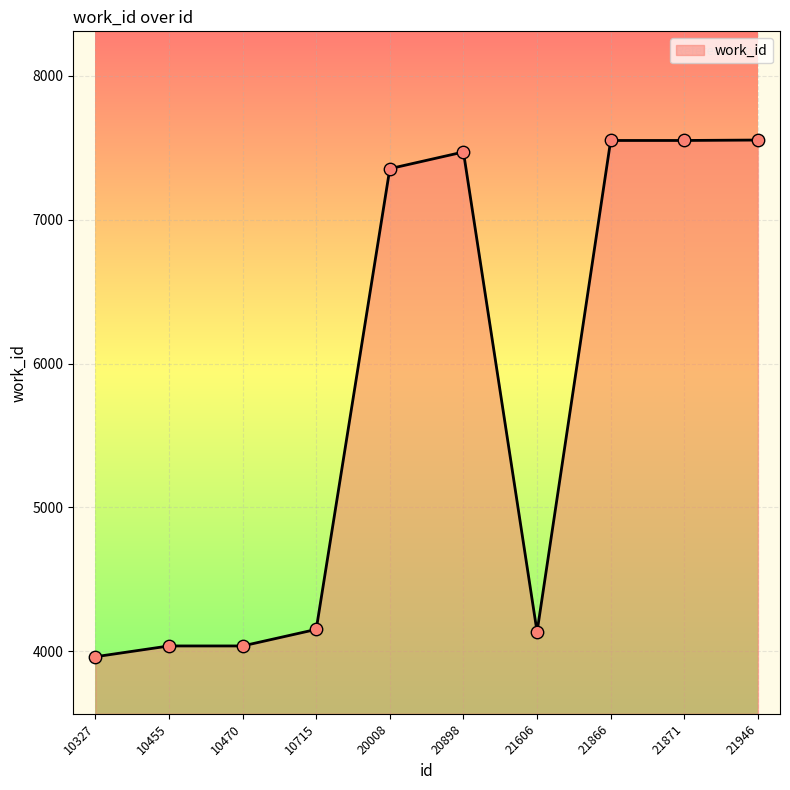

What is the ratio of the value at 10715 to the value at 21606?

1.0